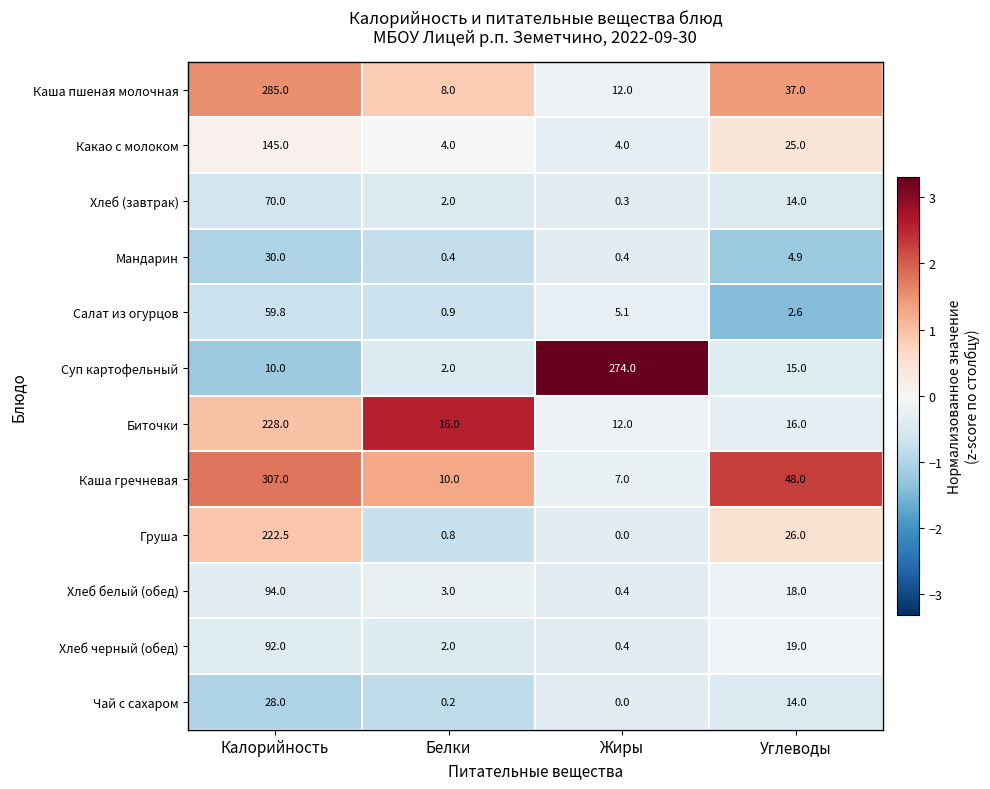

What is the spread (max minus min) of values at Белки?

15.8